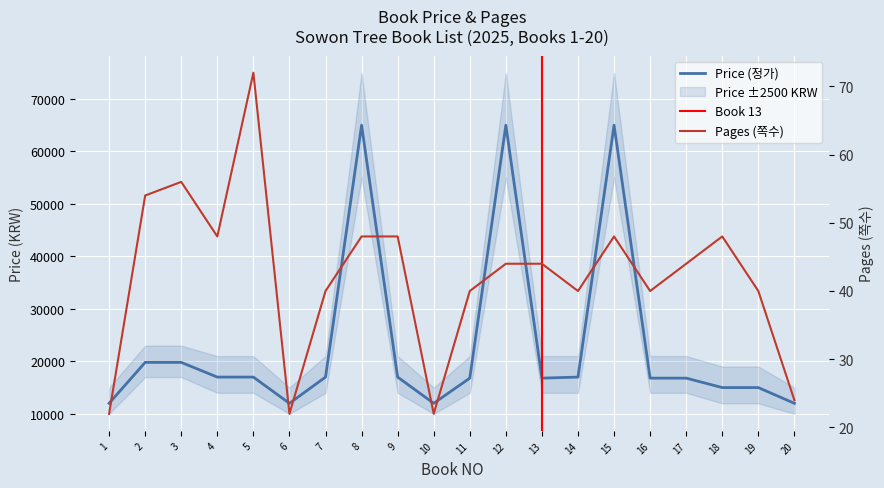

Reading left to right, transcribe all the data shown in this chart.

Price (정가): 1=12000	2=19800	3=19800	4=17000	5=17000	6=12000	7=17000	8=65000	9=17000	10=12000	11=16800	12=65000	13=16800	14=17000	15=65000	16=16800	17=16800	18=15000	19=15000	20=12000
Pages (쪽수): 1=22	2=54	3=56	4=48	5=72	6=22	7=40	8=48	9=48	10=22	11=40	12=44	13=44	14=40	15=48	16=40	17=44	18=48	19=40	20=24